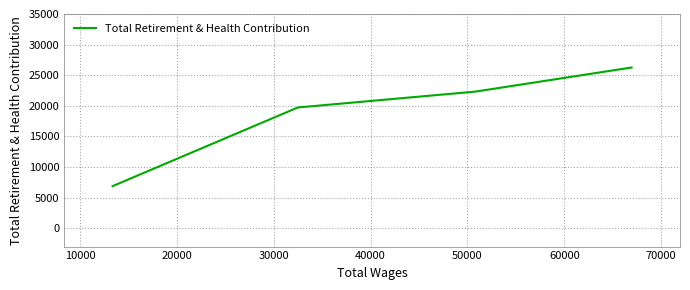

What is the greatest value displayed?

26257